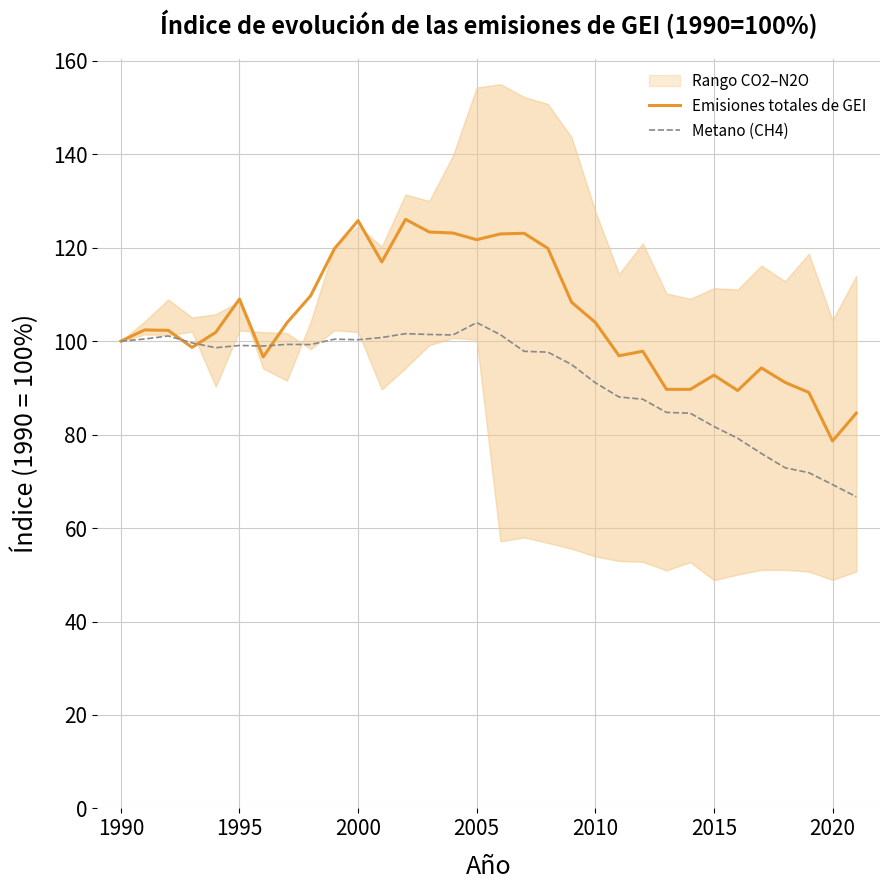

What is the difference between the maximum and minimum values in the Emisiones totales de GEI series?

47.4